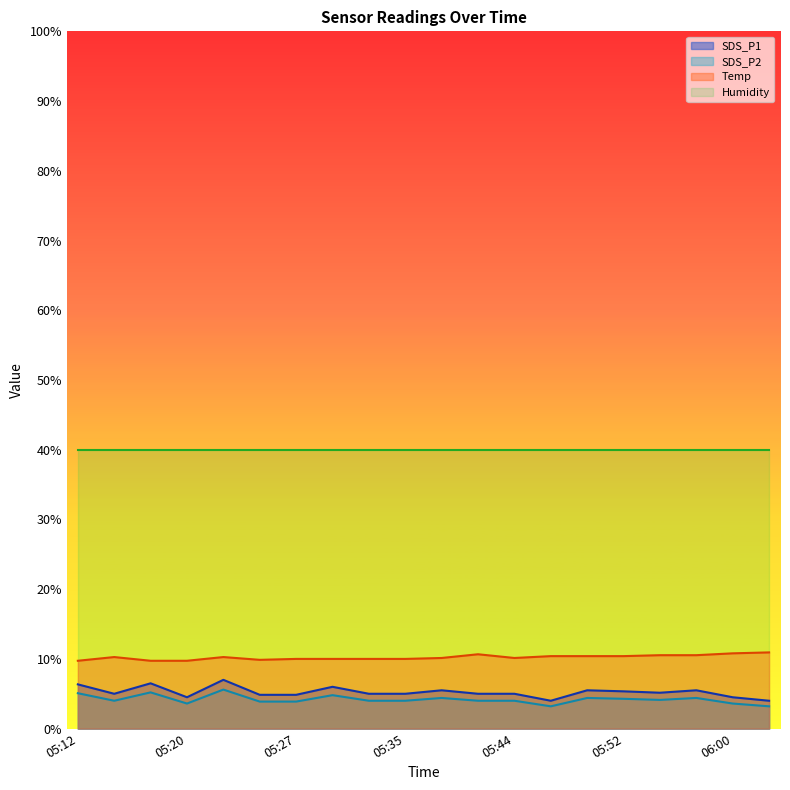

True or false: SDS_P2 and SDS_P1 cross at least once.

False